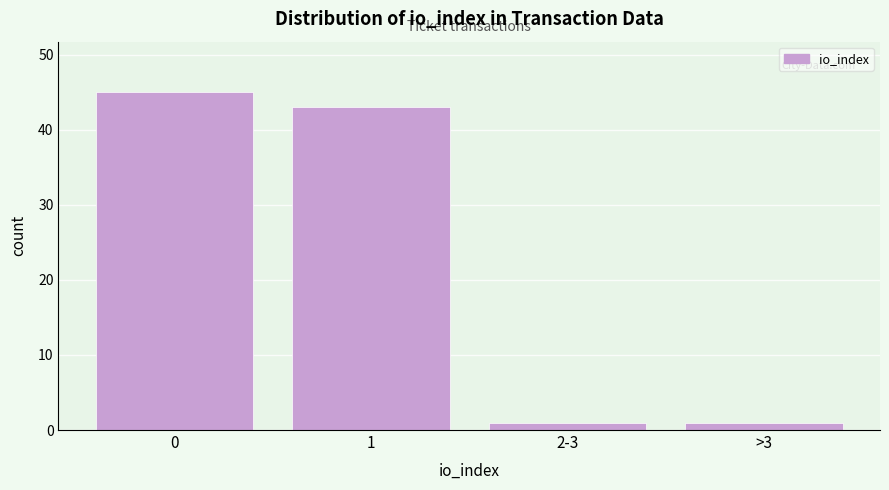

Reading left to right, list all the values displayed in this chart.

45	43	1	1